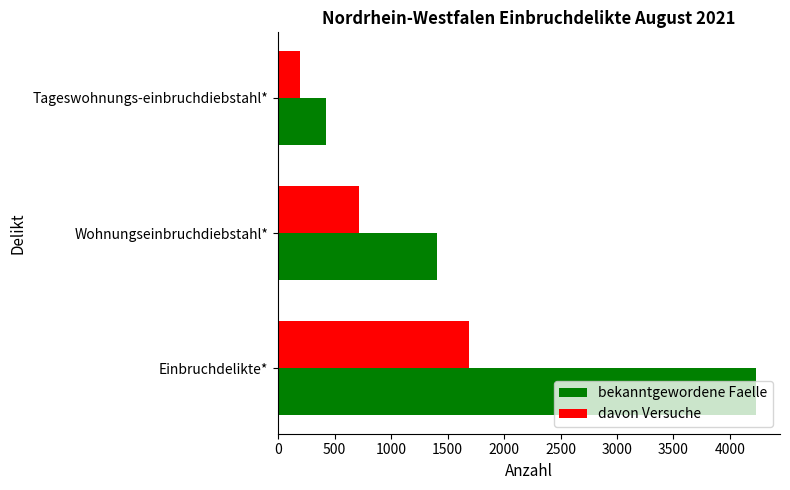

What is the difference between the second highest and minimum values in the bekanntgewordene Faelle series?

981